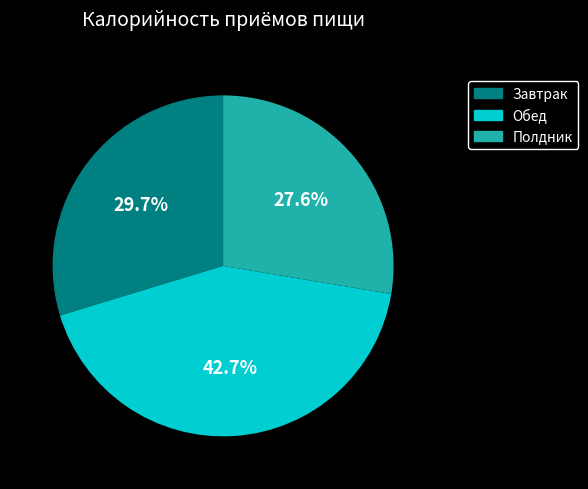

Rank the categories by value from lowest to highest.

Полдник, Завтрак, Обед